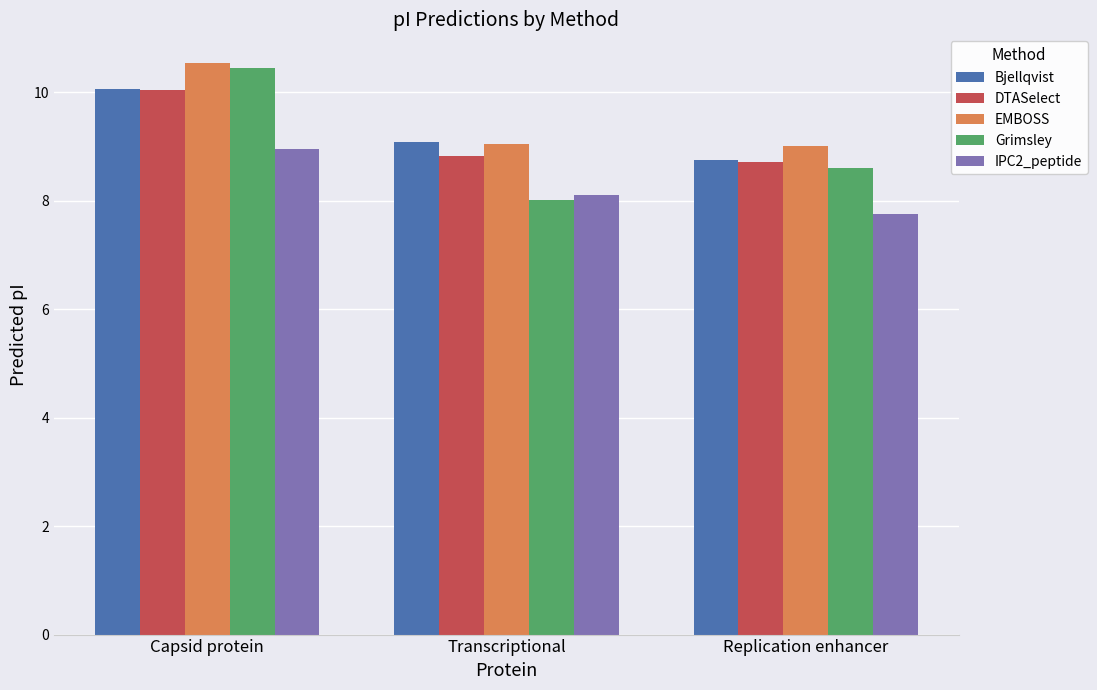

How many data points in IPC2_peptide are above 8?

2